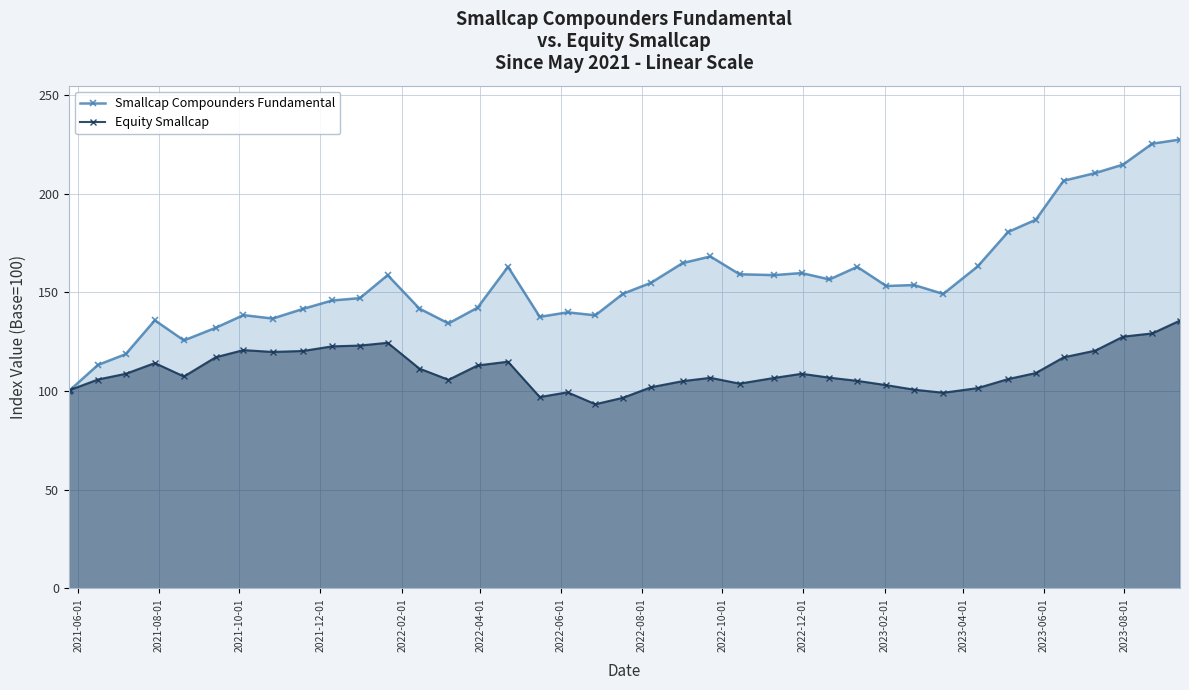

What is the maximum value shown in the chart?

227.5